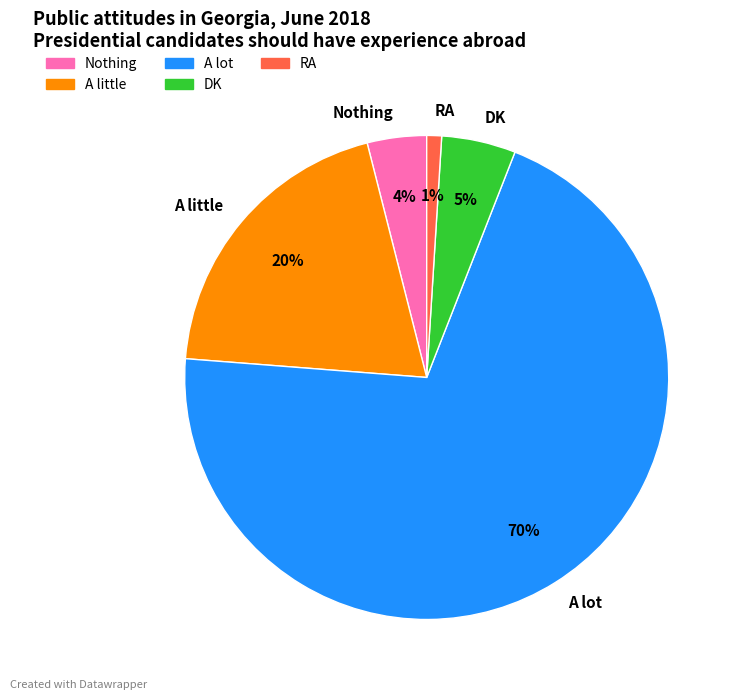

Is the sum of A little and Nothing greater than half?

No